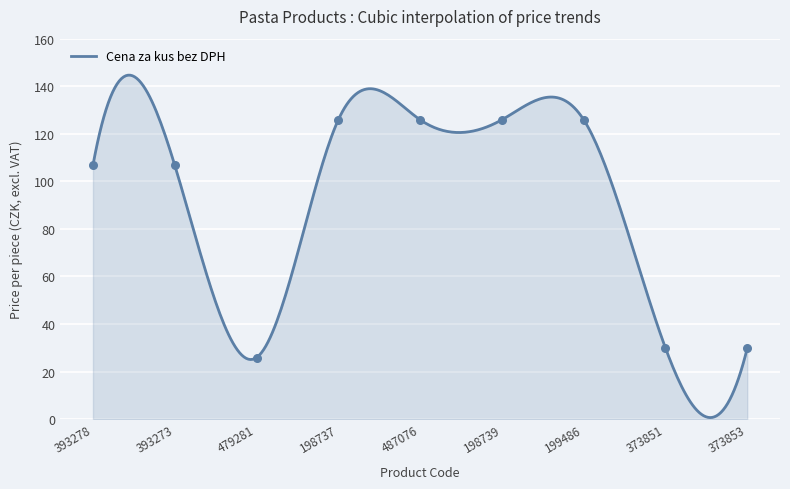

Approximately how many times larger is the value at 393278 compared to 198739?

0.8